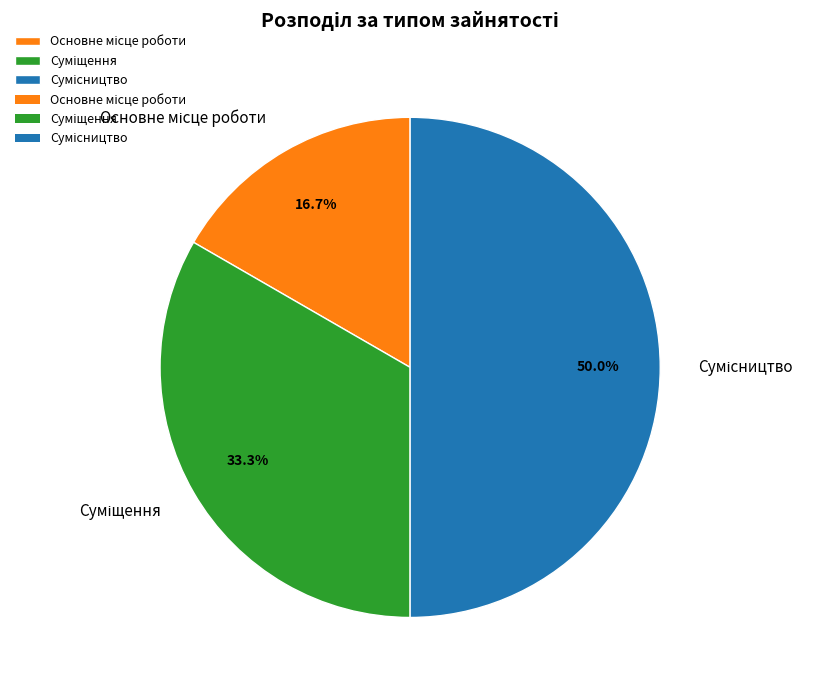

How many segments does this pie chart have?

3